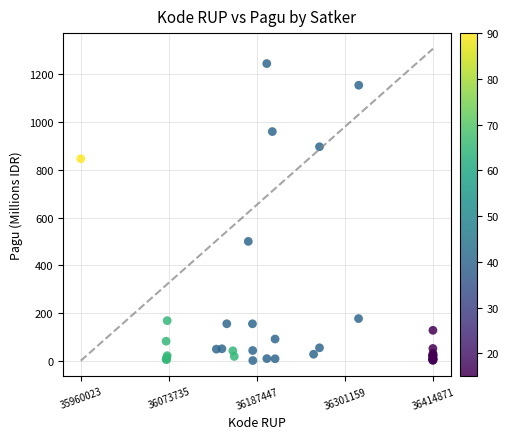

What Y value in the scatter plot is closest to 622?

499.9